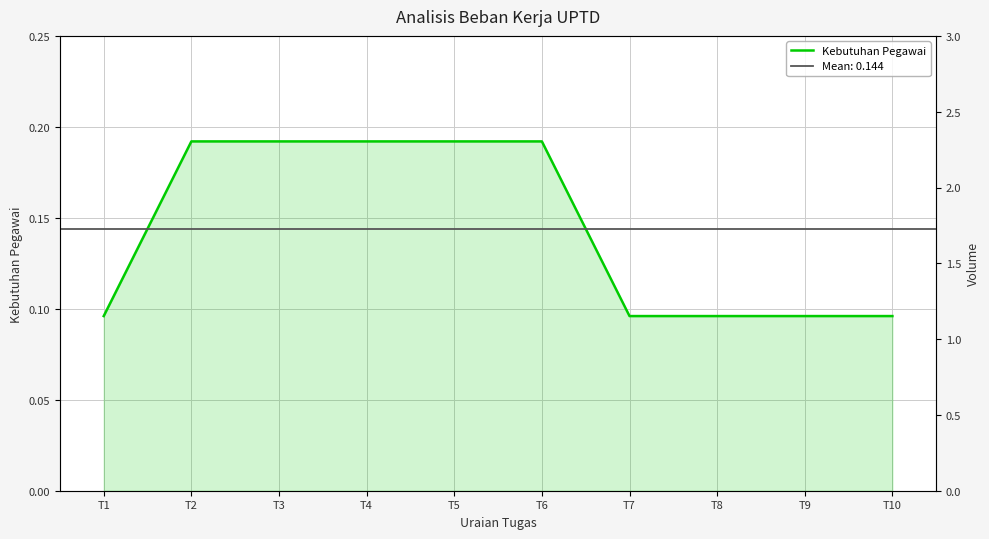

Rank the categories by value from lowest to highest.

T1, T7, T8, T9, T10, T2, T3, T4, T5, T6